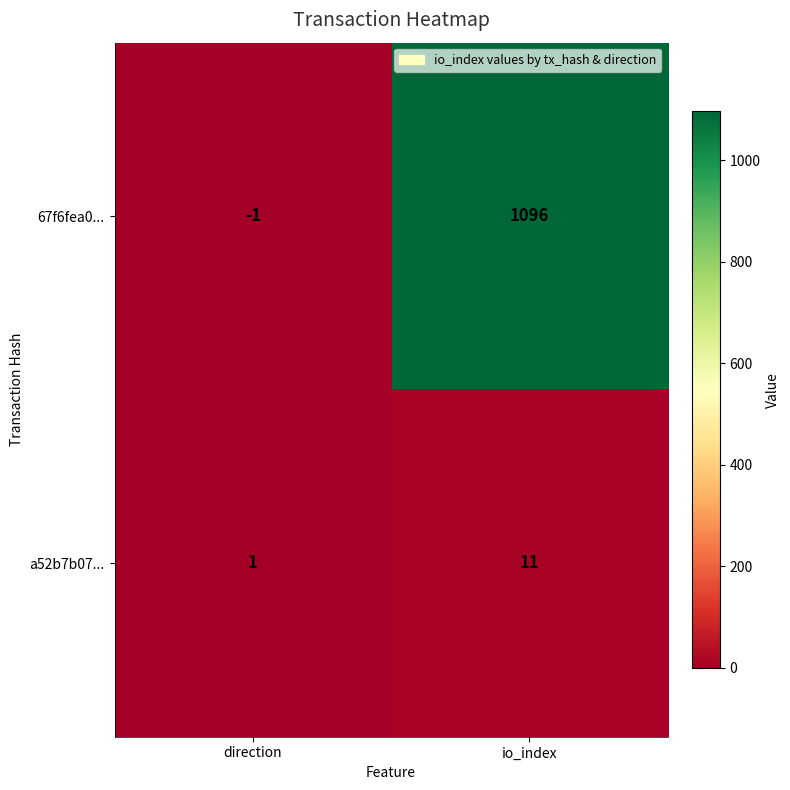

Which label corresponds to the largest value in the chart?

io_index